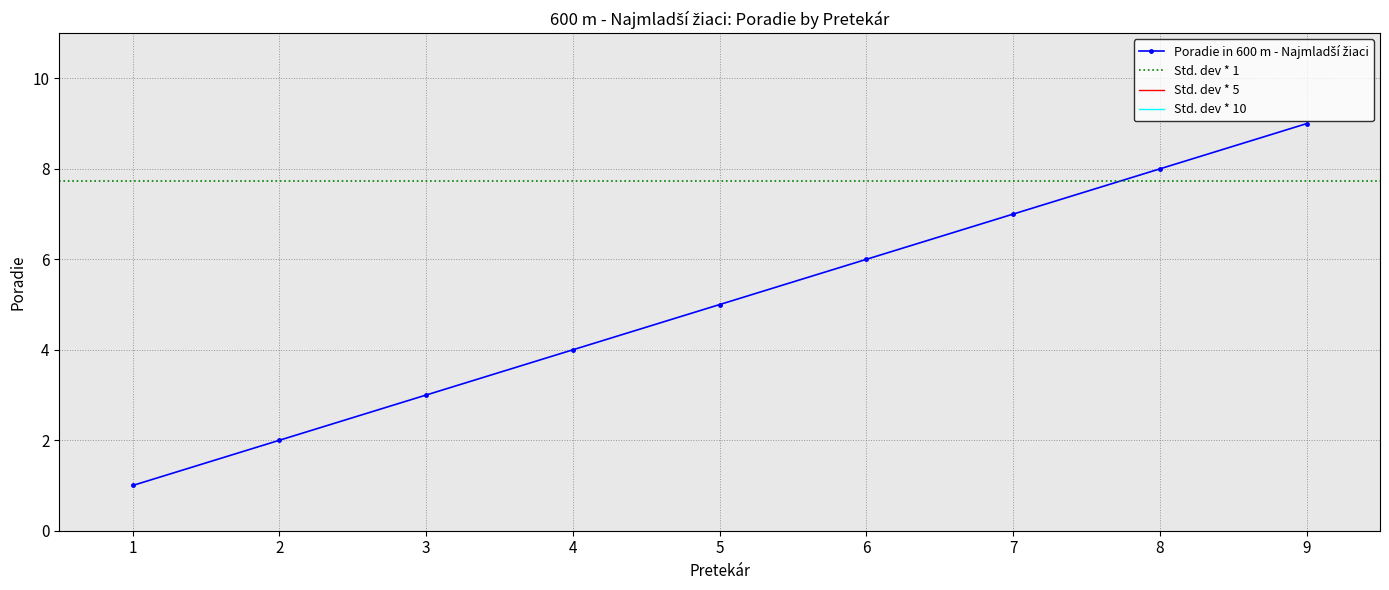

Is this an area chart (filled region under the line)?

No